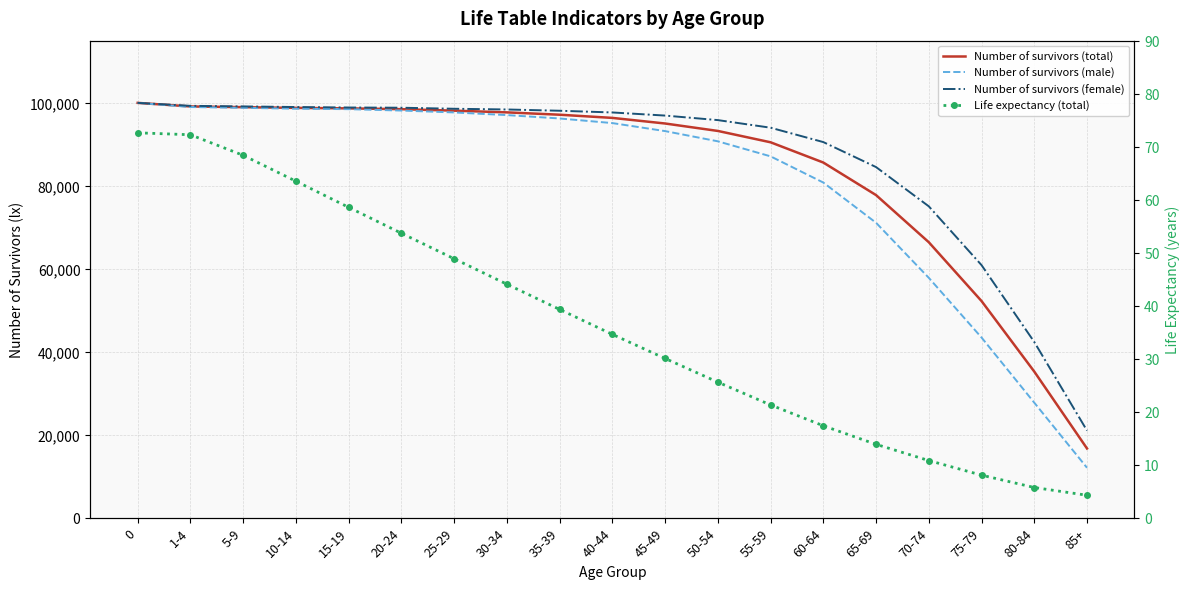

Does the chart have visible grid lines?

Yes